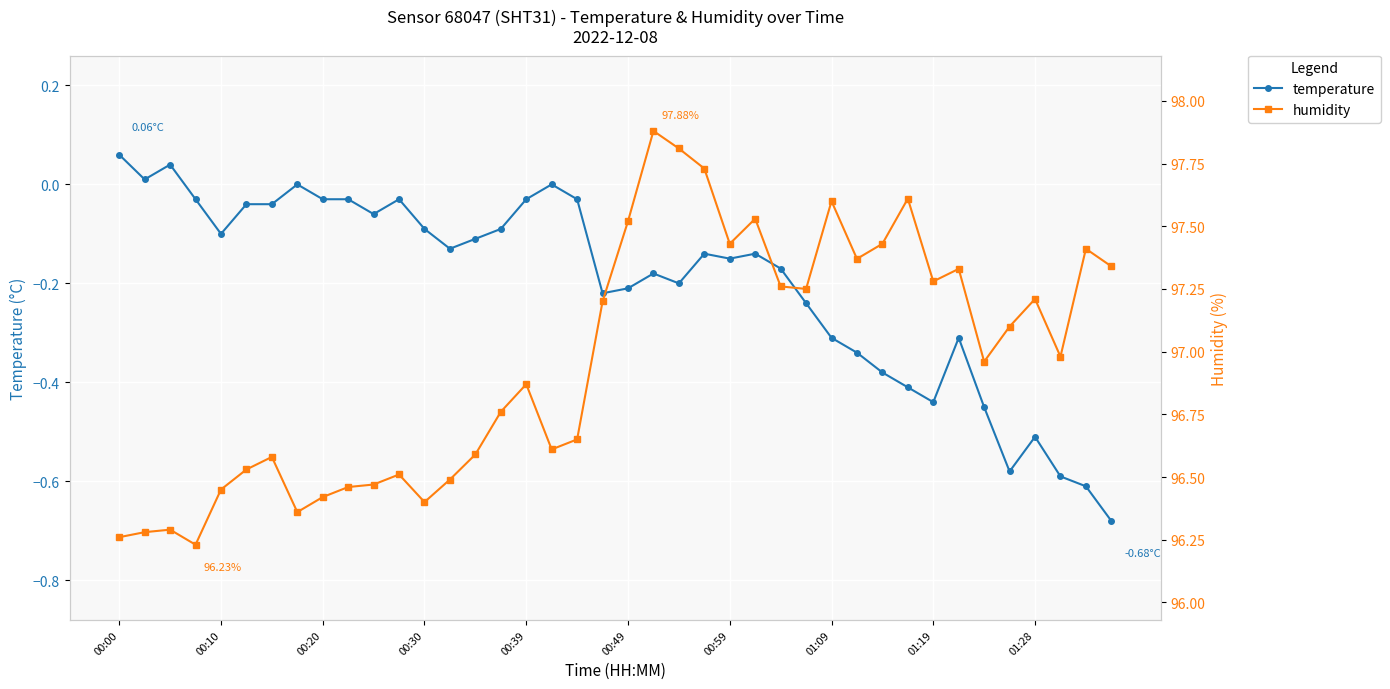

True or false: temperature and humidity cross at least once.

False